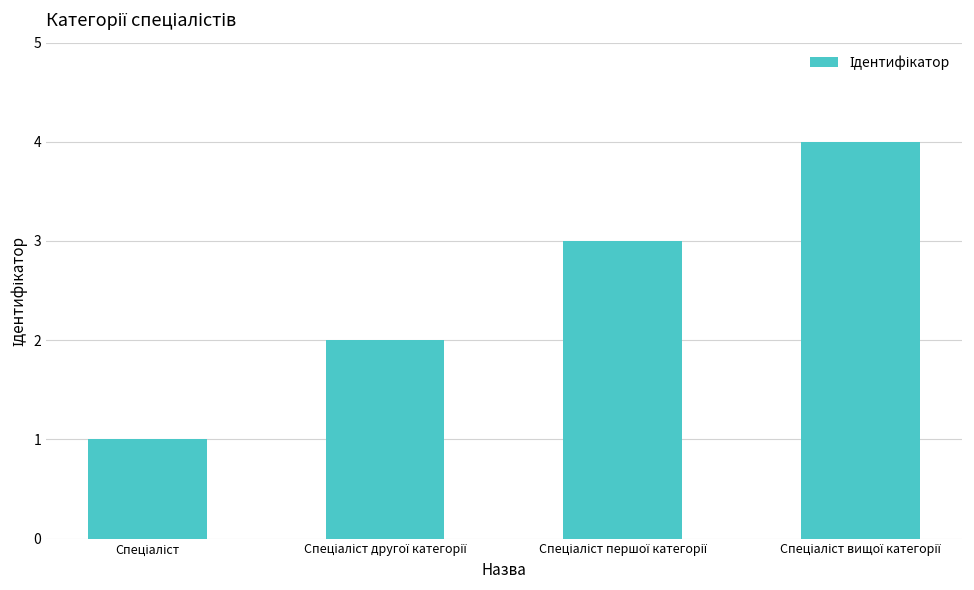

Are the bars horizontal?

No